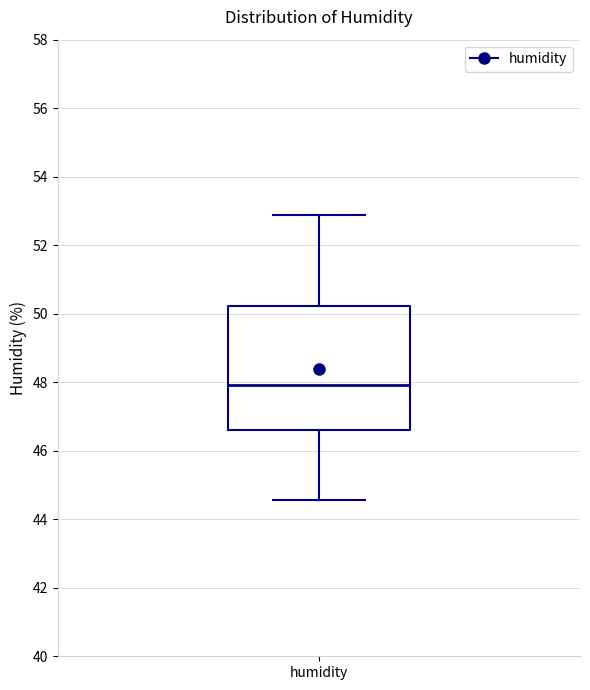

Transcribe this box plot: give where the median line is, the range the box spans, and where the two whiskers end, as read against the y-axis. The values are not printed on the chart, so give them approximately, as read against the axis.

median 48.0, box 46.6 to 50.2, whiskers 44.6 to 52.8